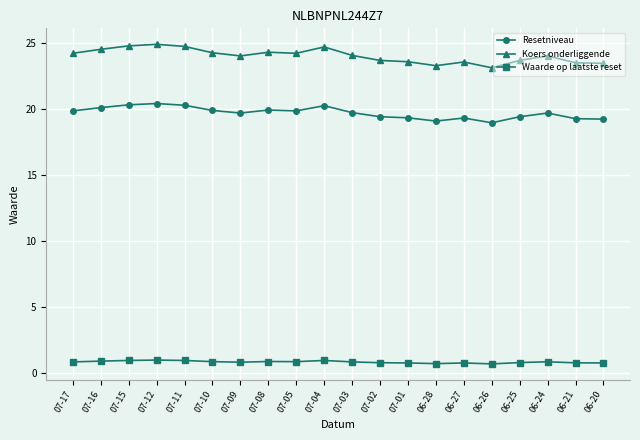

Which series has the largest total across all categories?

Koers onderliggende